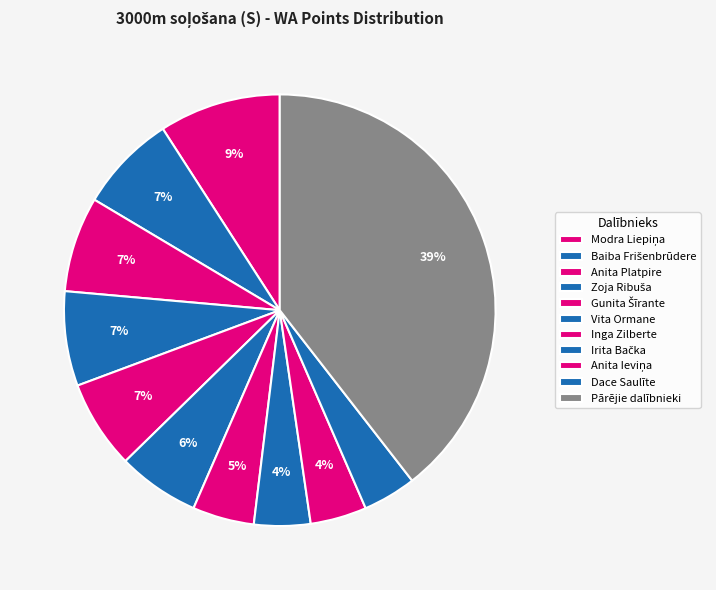

Is it true that Irita Bačka is 1% of the pie?

False